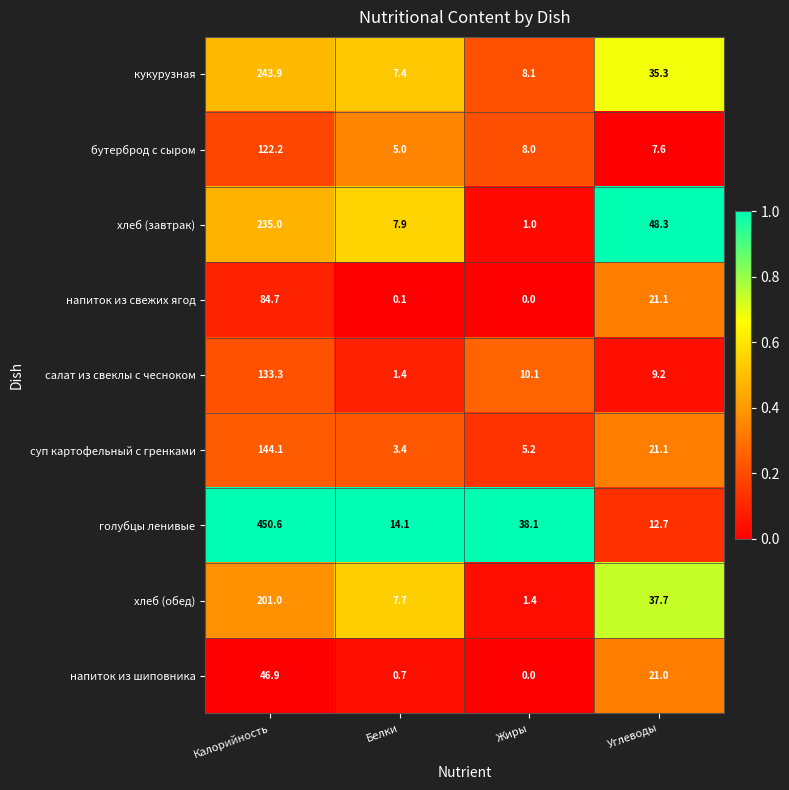

At which label does бутерброд с сыром reach its peak?

Калорийность